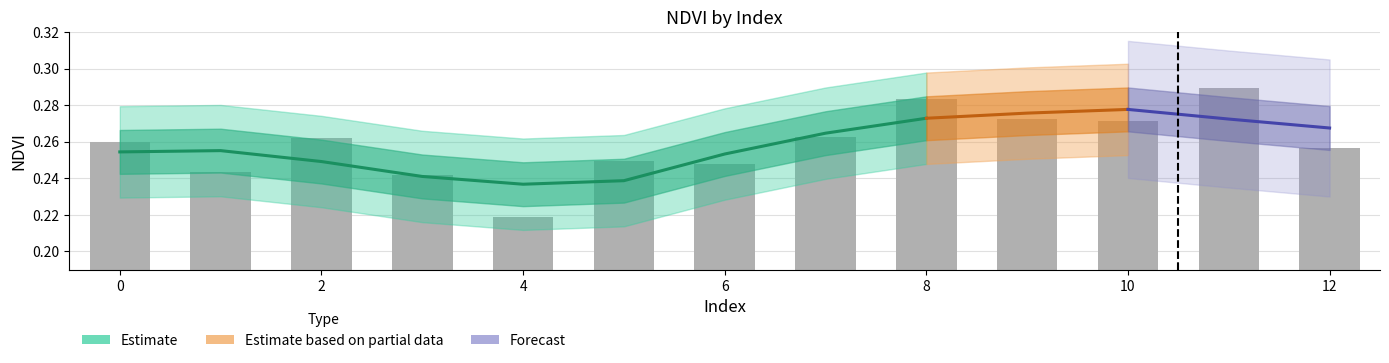

Reading right to left, transcribe all the data shown in this chart.

0.3	0.3	0.3	0.3	0.3	0.3	0.2	0.2	0.2	0.2	0.3	0.2	0.3